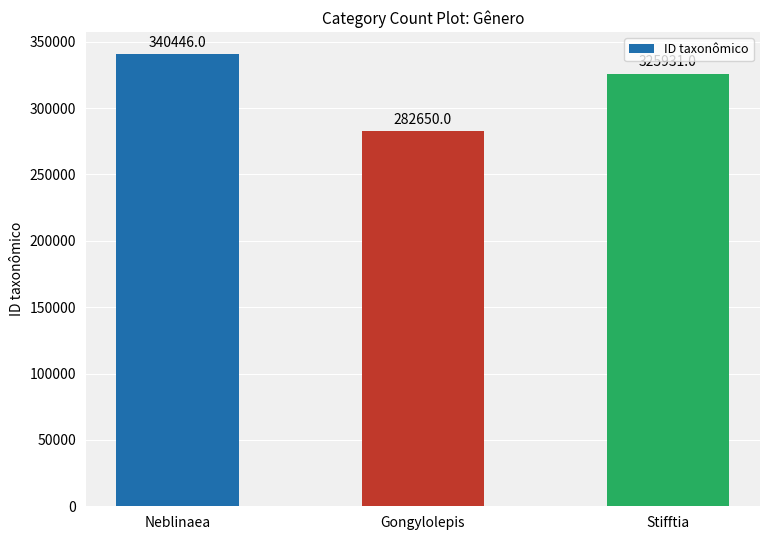

What is the label of the 1st bar from the right?

Stifftia